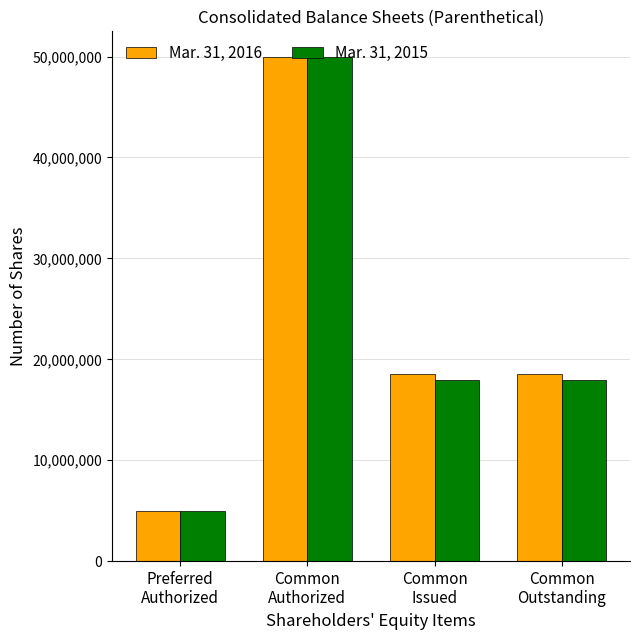

Reading left to right, transcribe all the data shown in this chart.

Mar. 31, 2016: 5000000	50000000	18531751	18531751
Mar. 31, 2015: 5000000	50000000	17974598	17974598